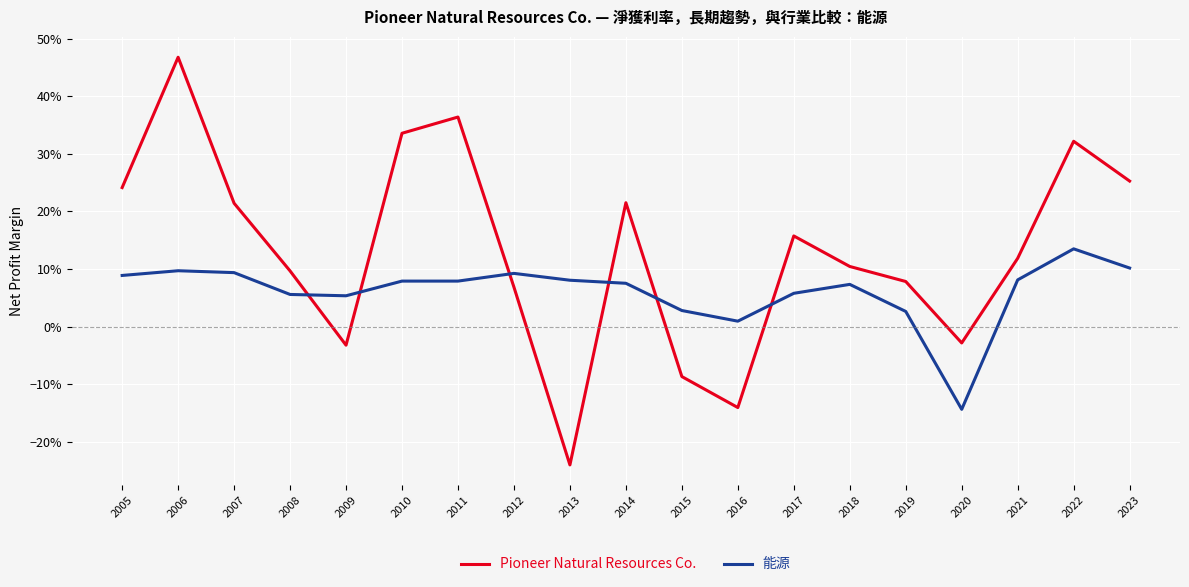

Does the chart display data point markers on the line(s)?

No